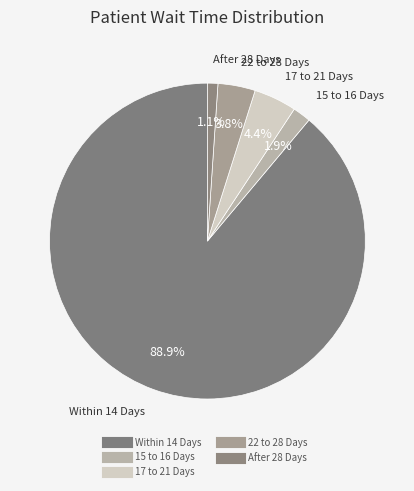

How many slices are in this pie chart?

5